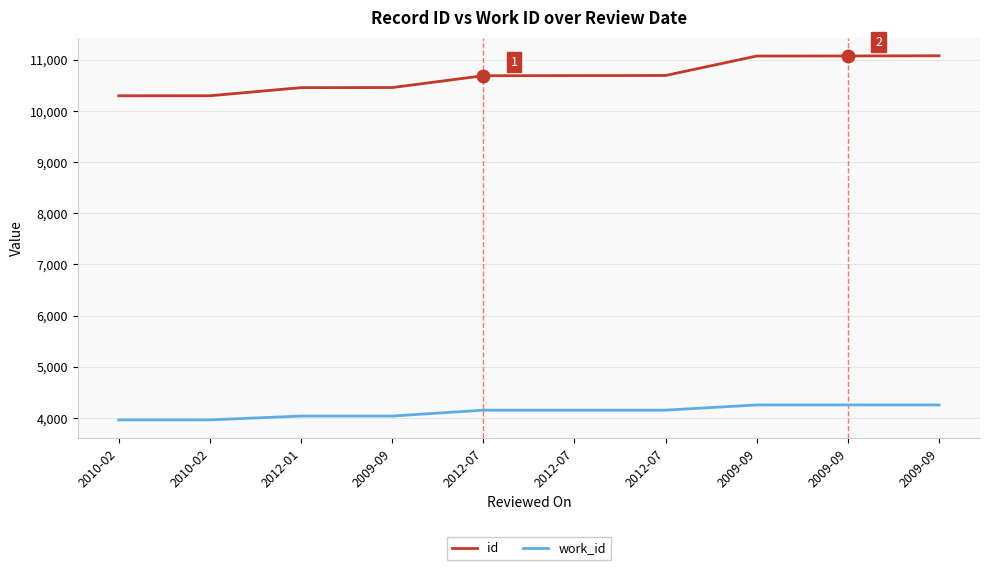

The id series shows 10690 at 2012-07. True or false?

True